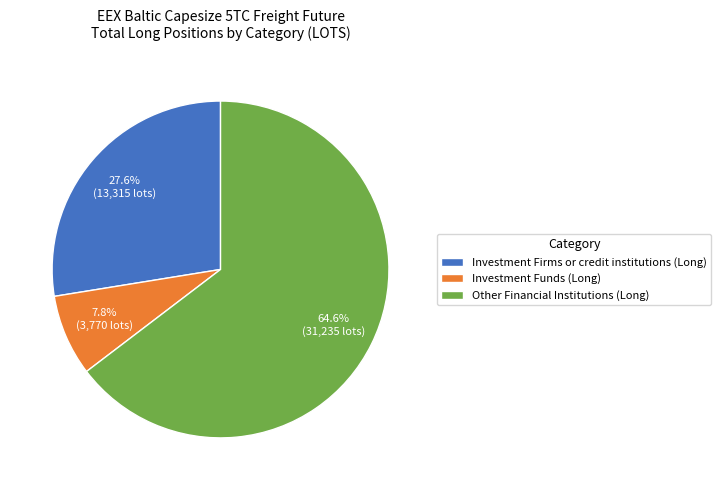

How many slices are in this pie chart?

3